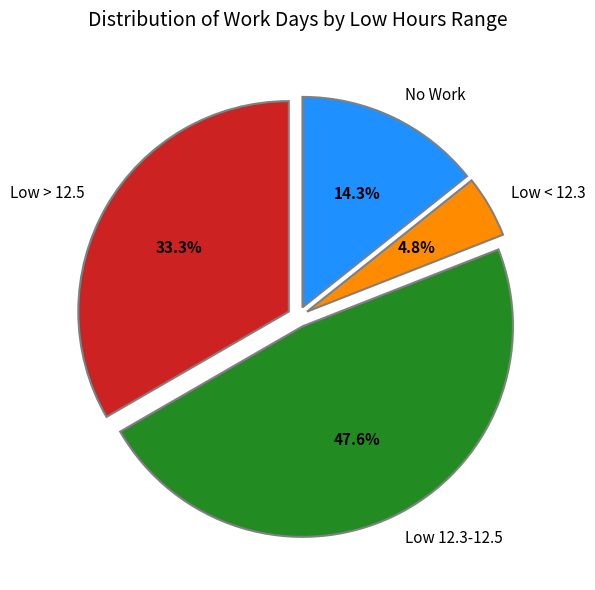

How many slices are in this pie chart?

4